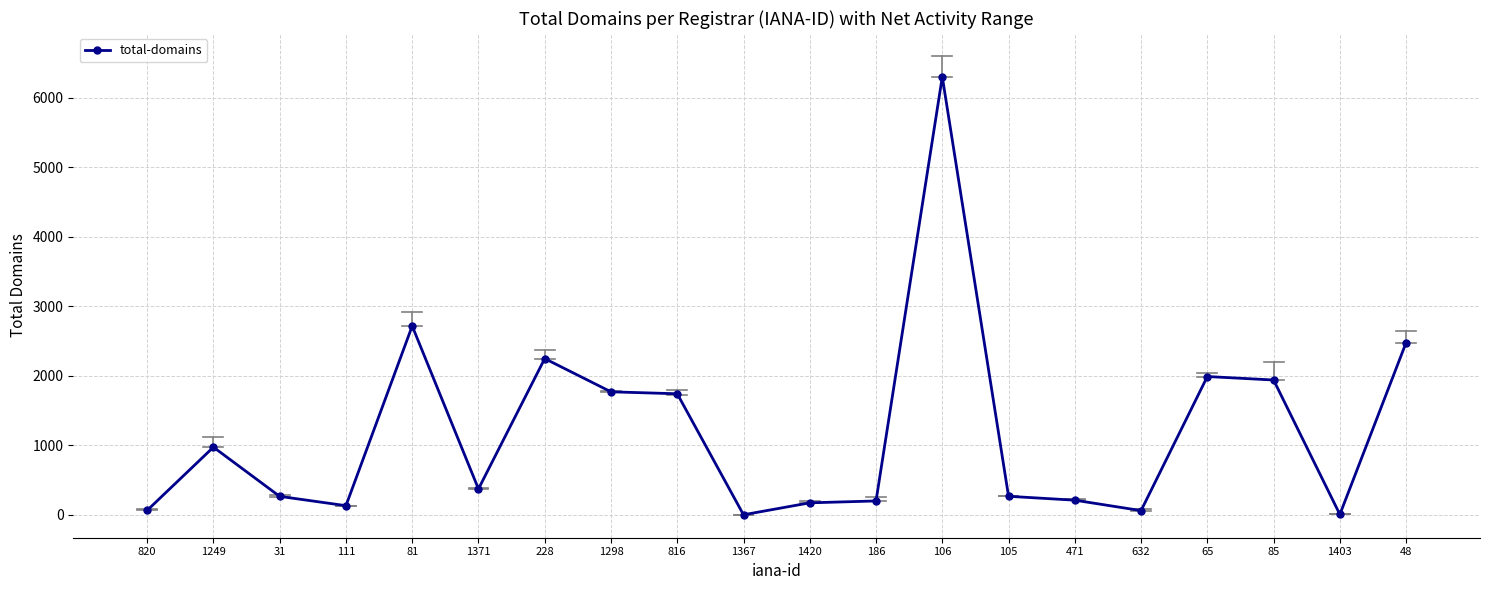

What is the average value?

1197